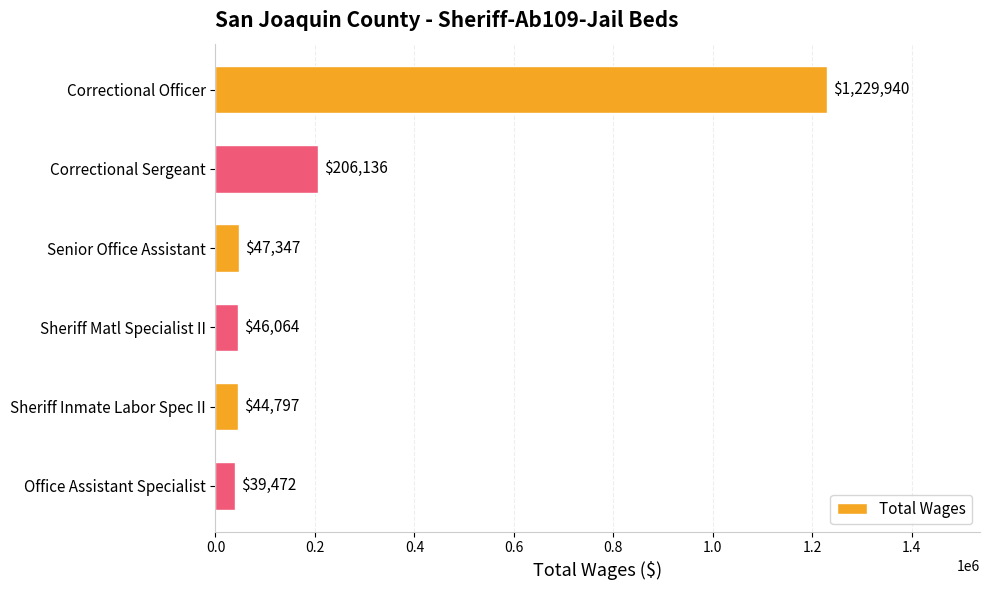

What is the change in value from Sheriff Inmate Labor Spec II to Office Assistant Specialist?

-5325